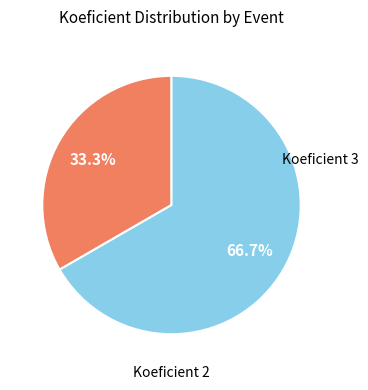

Count the number of slices in the pie.

2